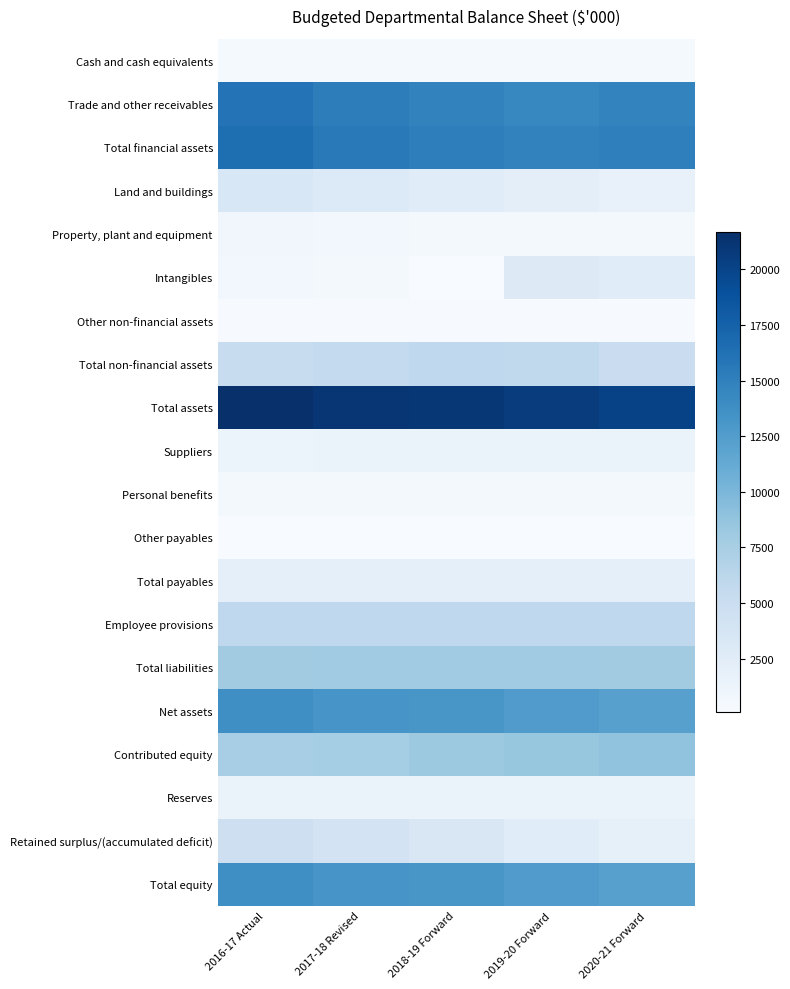

Reading left to right, what are all the values shown in this chart?

Cash and cash equivalents: 2016-17 Actual=368	2017-18 Revised=368	2018-19 Forward=368	2019-20 Forward=368	2020-21 Forward=368
Trade and other receivables: 2016-17 Actual=16085	2017-18 Revised=15203	2018-19 Forward=14773	2019-20 Forward=14462	2020-21 Forward=14721
Total financial assets: 2016-17 Actual=16453	2017-18 Revised=15571	2018-19 Forward=15141	2019-20 Forward=14830	2020-21 Forward=15089
Land and buildings: 2016-17 Actual=3429	2017-18 Revised=3007	2018-19 Forward=2585	2019-20 Forward=2162	2020-21 Forward=1740
Property, plant and equipment: 2016-17 Actual=854	2017-18 Revised=715	2018-19 Forward=526	2019-20 Forward=519	2020-21 Forward=501
Intangibles: 2016-17 Actual=722	2017-18 Revised=449	2018-19 Forward=166	2019-20 Forward=2887	2020-21 Forward=2585
Other non-financial assets: 2016-17 Actual=205	2017-18 Revised=205	2018-19 Forward=205	2019-20 Forward=205	2020-21 Forward=205
Total non-financial assets: 2016-17 Actual=5210	2017-18 Revised=5576	2018-19 Forward=5882	2019-20 Forward=5773	2020-21 Forward=5031
Total assets: 2016-17 Actual=21663	2017-18 Revised=21147	2018-19 Forward=21023	2019-20 Forward=20603	2020-21 Forward=20120
Suppliers: 2016-17 Actual=1427	2017-18 Revised=1485	2018-19 Forward=1495	2019-20 Forward=1504	2020-21 Forward=1463
Personal benefits: 2016-17 Actual=498	2017-18 Revised=498	2018-19 Forward=498	2019-20 Forward=498	2020-21 Forward=498
Other payables: 2016-17 Actual=96	2017-18 Revised=96	2018-19 Forward=96	2019-20 Forward=96	2020-21 Forward=96
Total payables: 2016-17 Actual=2021	2017-18 Revised=2079	2018-19 Forward=2089	2019-20 Forward=2098	2020-21 Forward=2057
Employee provisions: 2016-17 Actual=5860	2017-18 Revised=5860	2018-19 Forward=5860	2019-20 Forward=5860	2020-21 Forward=5860
Total liabilities: 2016-17 Actual=7881	2017-18 Revised=7939	2018-19 Forward=7949	2019-20 Forward=7958	2020-21 Forward=7917
Net assets: 2016-17 Actual=13782	2017-18 Revised=13208	2018-19 Forward=13074	2019-20 Forward=12645	2020-21 Forward=12203
Contributed equity: 2016-17 Actual=7572	2017-18 Revised=7702	2018-19 Forward=8263	2019-20 Forward=8537	2020-21 Forward=8812
Reserves: 2016-17 Actual=1495	2017-18 Revised=1495	2018-19 Forward=1495	2019-20 Forward=1495	2020-21 Forward=1495
Retained surplus/(accumulated deficit): 2016-17 Actual=4715	2017-18 Revised=4011	2018-19 Forward=3316	2019-20 Forward=2613	2020-21 Forward=1896
Total equity: 2016-17 Actual=13782	2017-18 Revised=13208	2018-19 Forward=13074	2019-20 Forward=12645	2020-21 Forward=12203